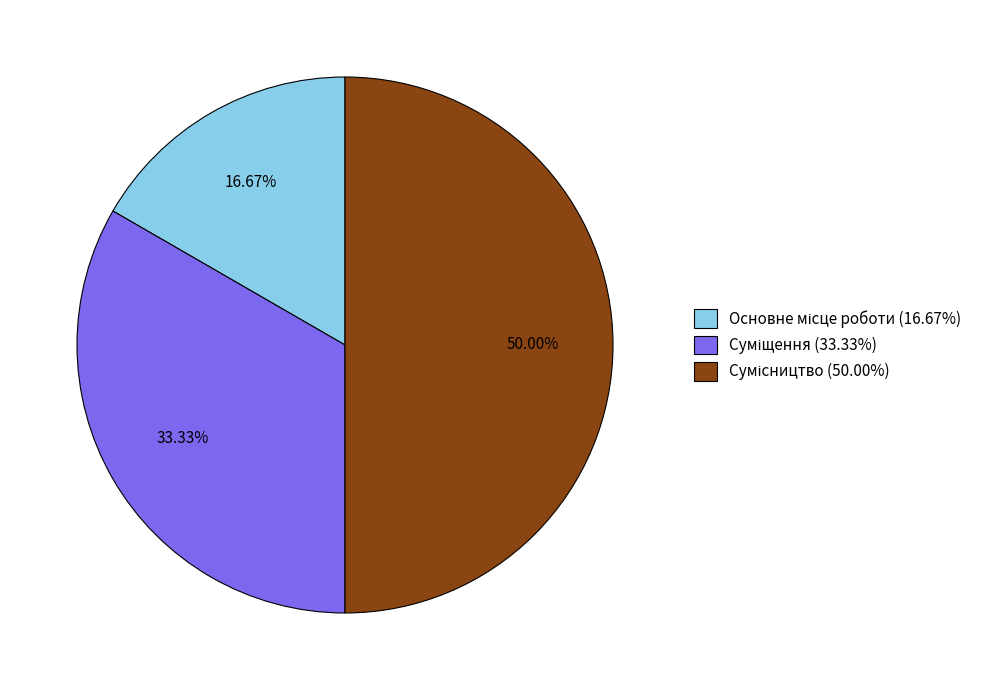

Count the number of slices in the pie.

3